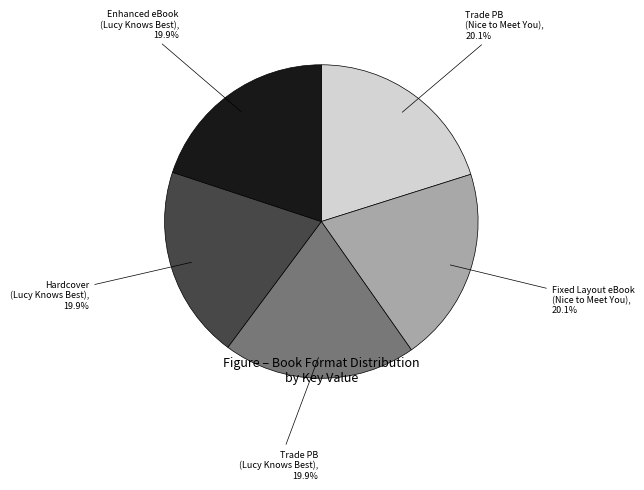

How much of the chart is everything except Hardcover (Lucy Knows Best)?

80.1%